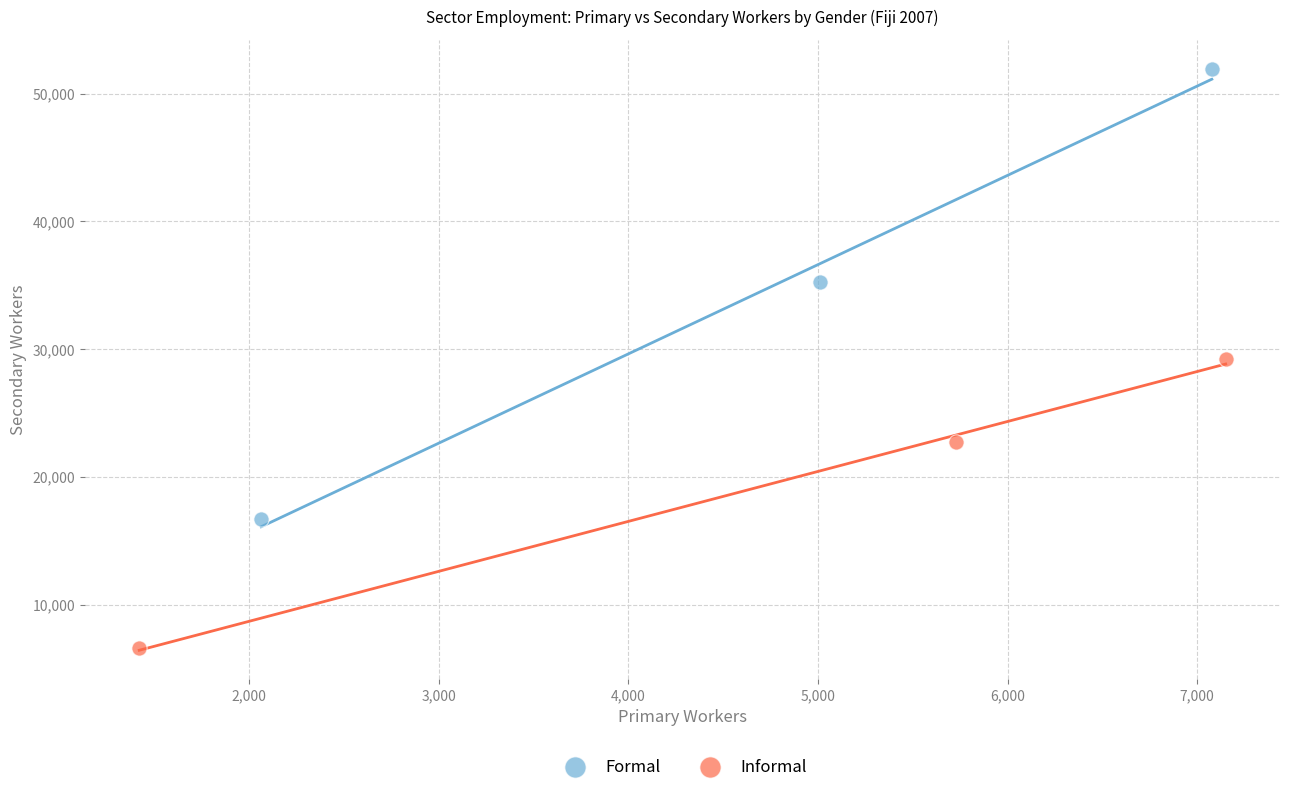

Which series has the largest Y range (max minus min)?

Formal